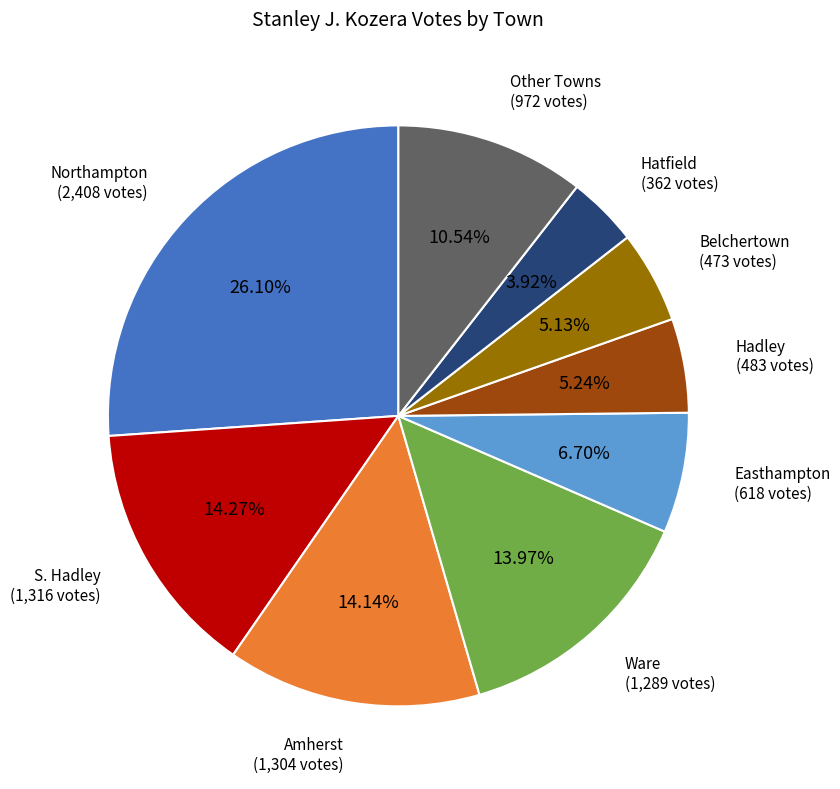

What is the largest slice in the pie chart?

Northampton